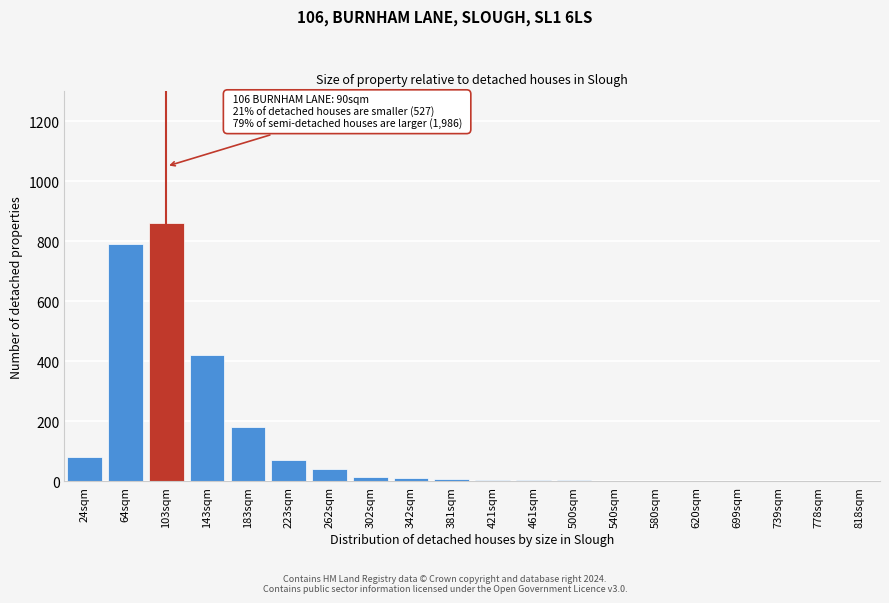

The chart shows a value of 1 at 620sqm. True or false?

True